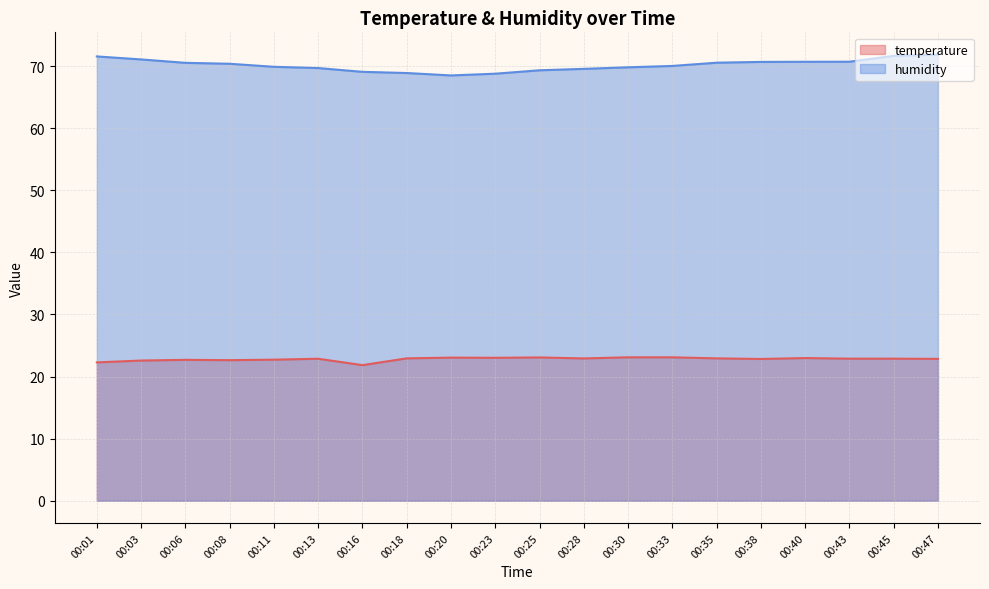

What is the sum of all temperature values?

456.2